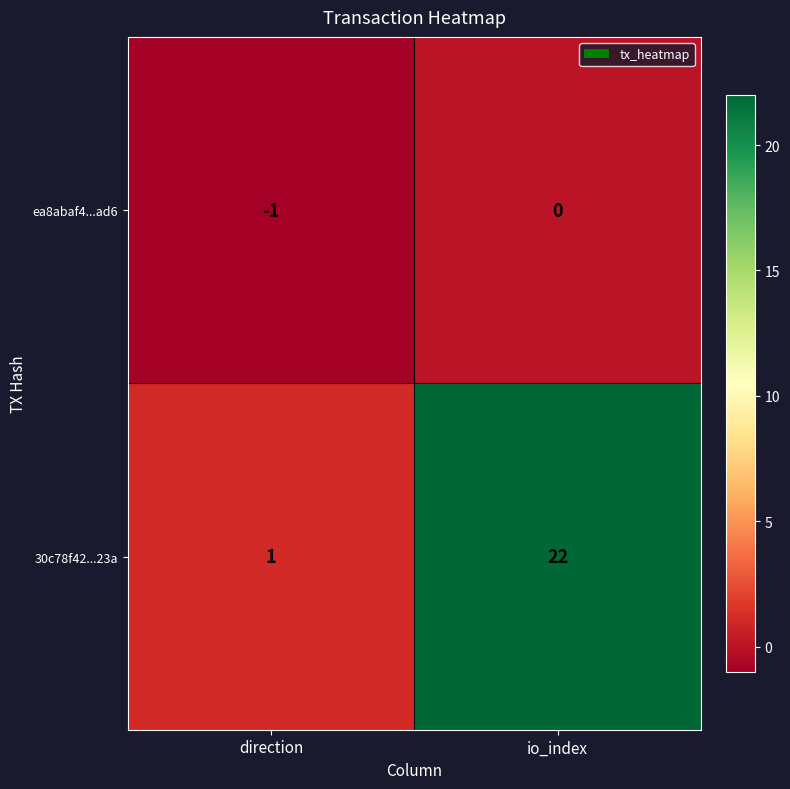

Is the value of ea8abaf4...ad6 at direction greater than the value of 30c78f42...23a at direction?

No